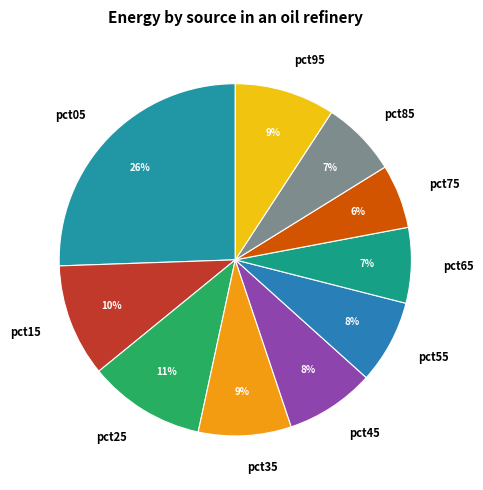

Is there any slice that represents more than half of the pie?

No